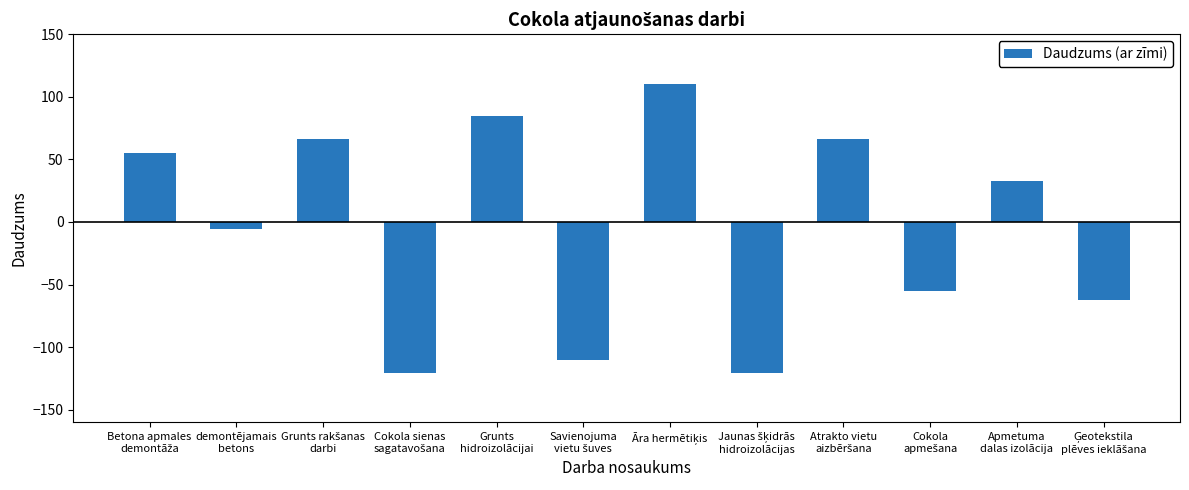

What is the sum of all values?

-60.5